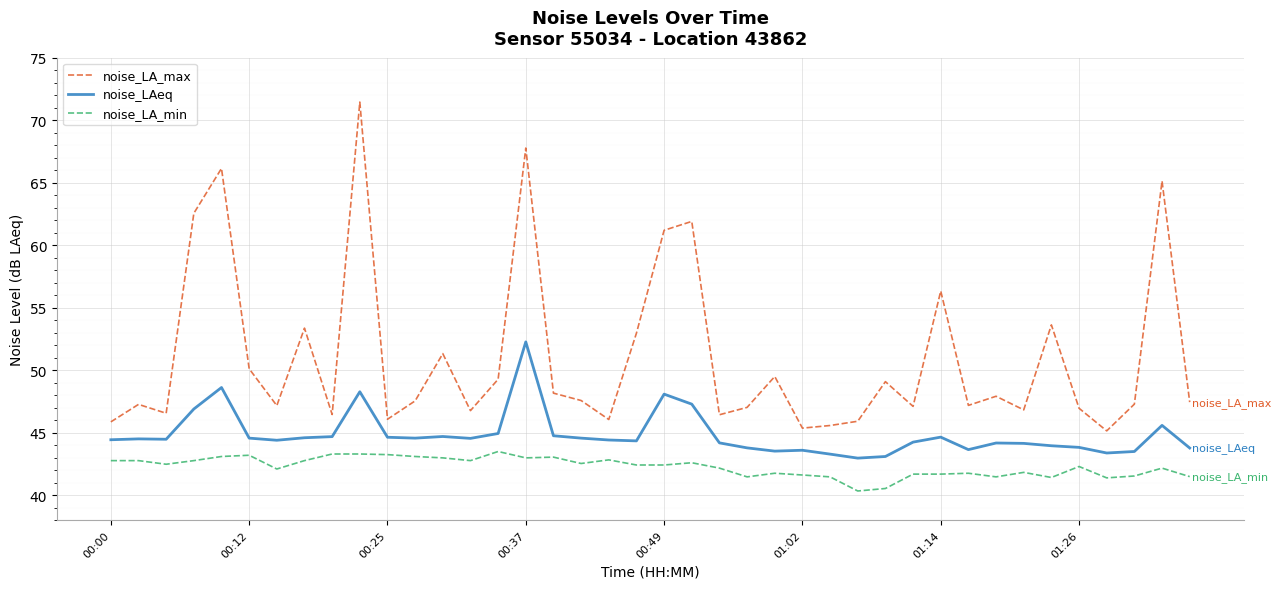

True or false: noise_LA_max and noise_LA_min intersect in this chart.

False